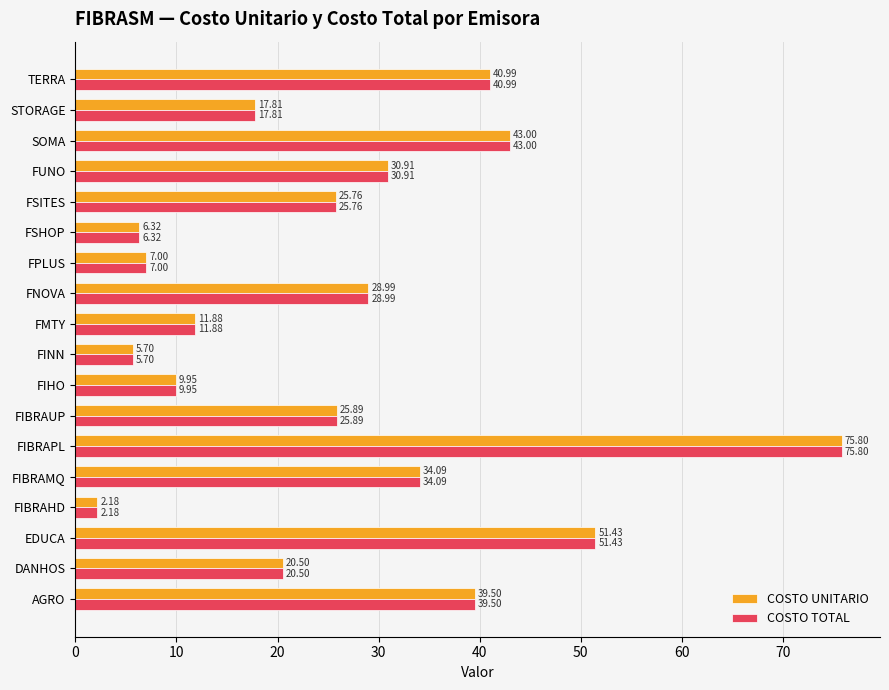

Which label corresponds to the smallest value in the chart?

FIBRAHD